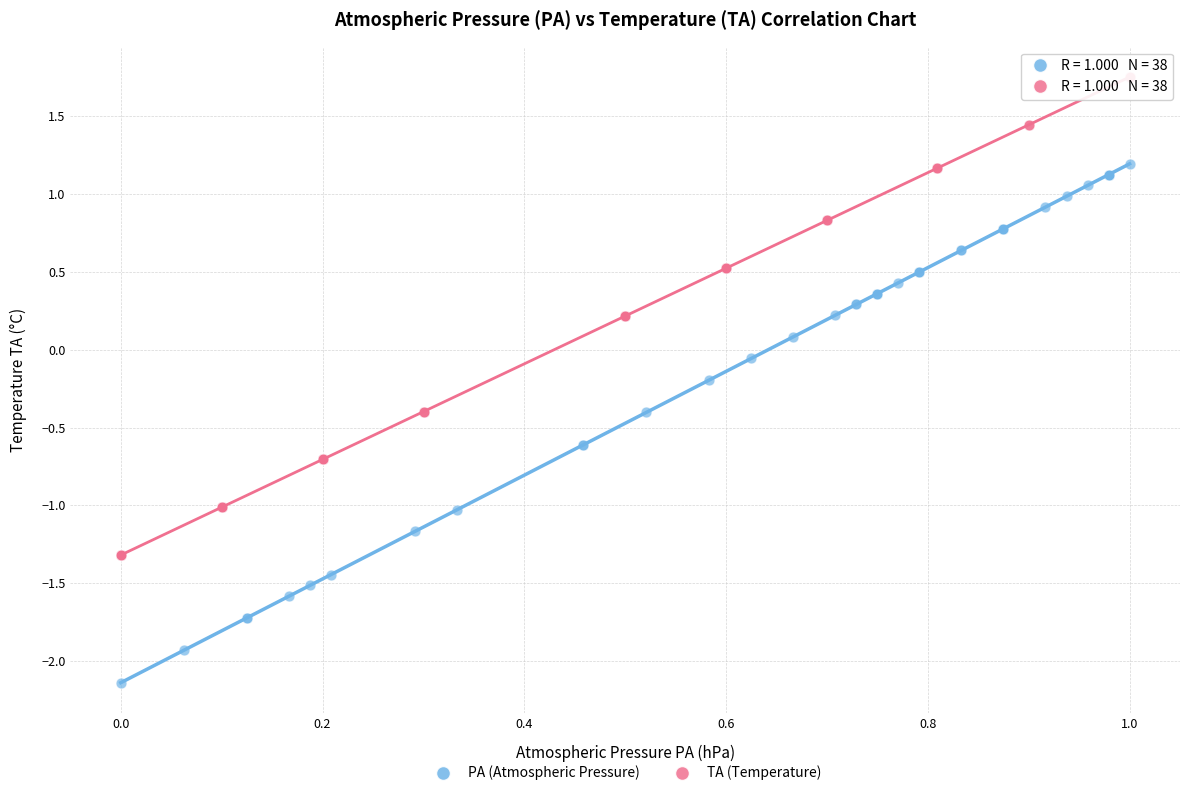

Which series reaches the maximum Y coordinate?

TA (Temperature)